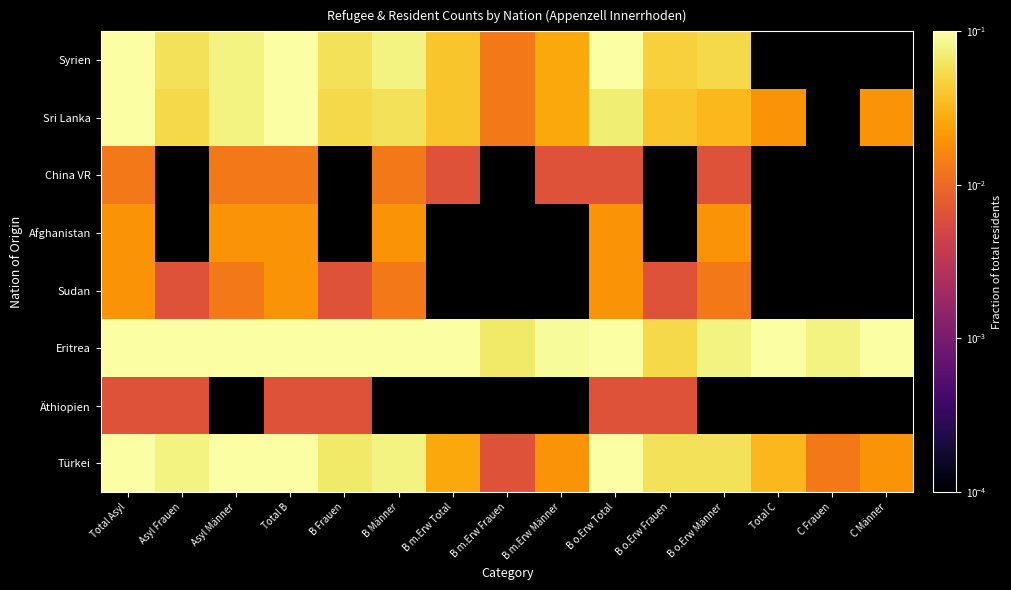

Between B o.Erw Total and B o.Erw Frauen, which is larger?

B o.Erw Total